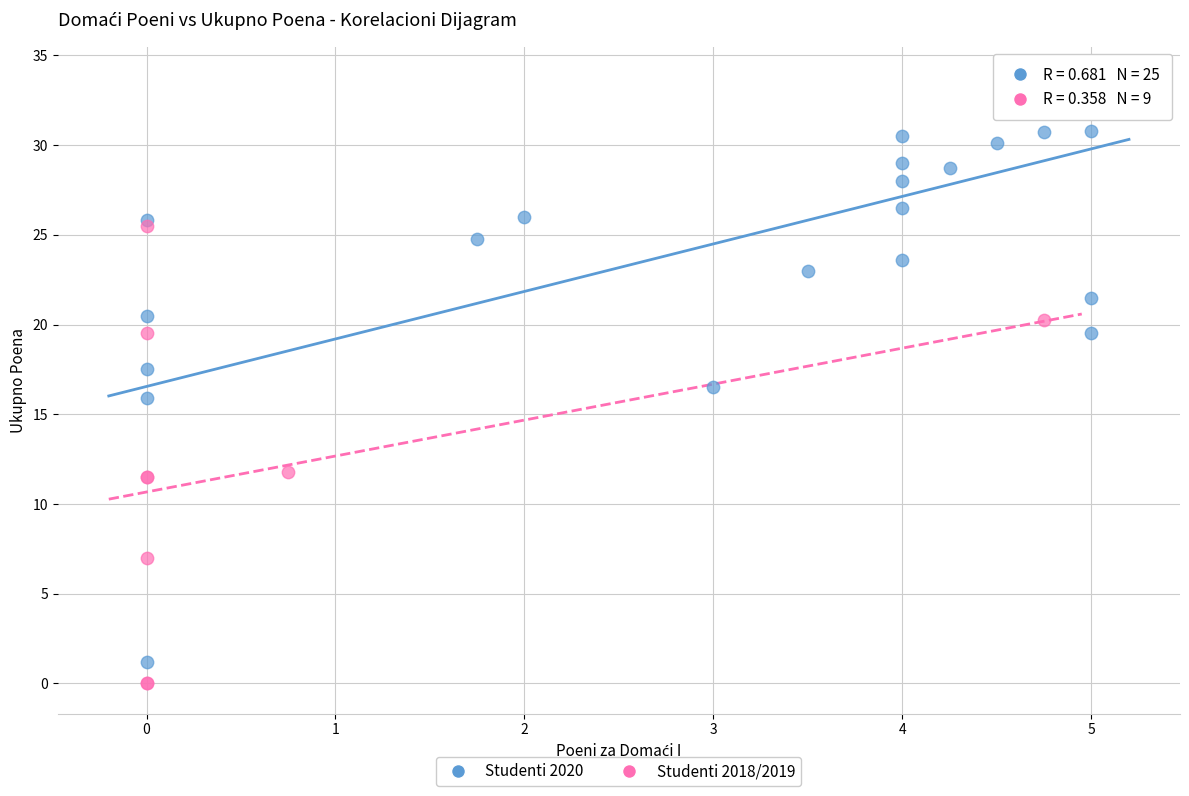

Which series has the widest spread of Y values?

Studenti 2020